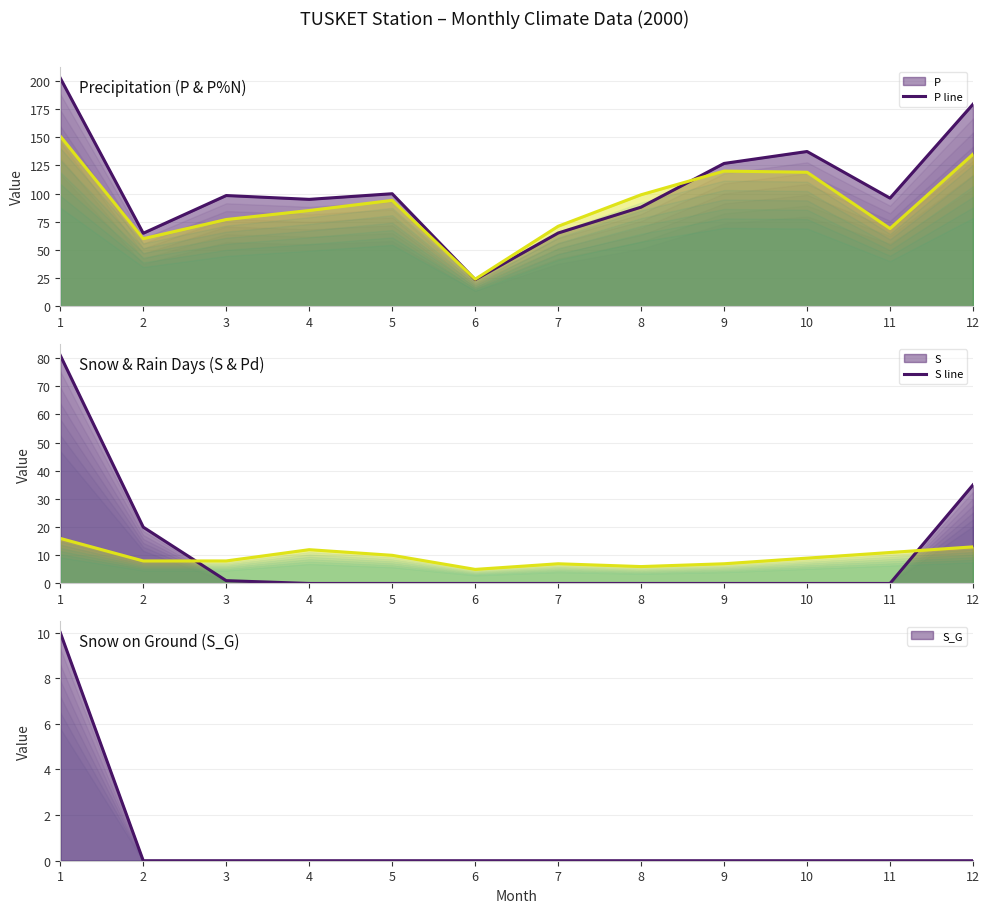

How many lines are shown in the chart?

5